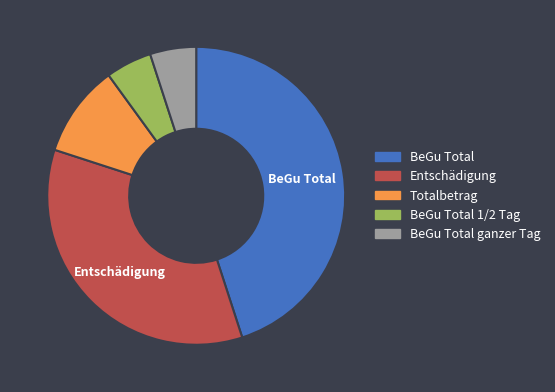

Is there any slice that represents more than half of the pie?

No